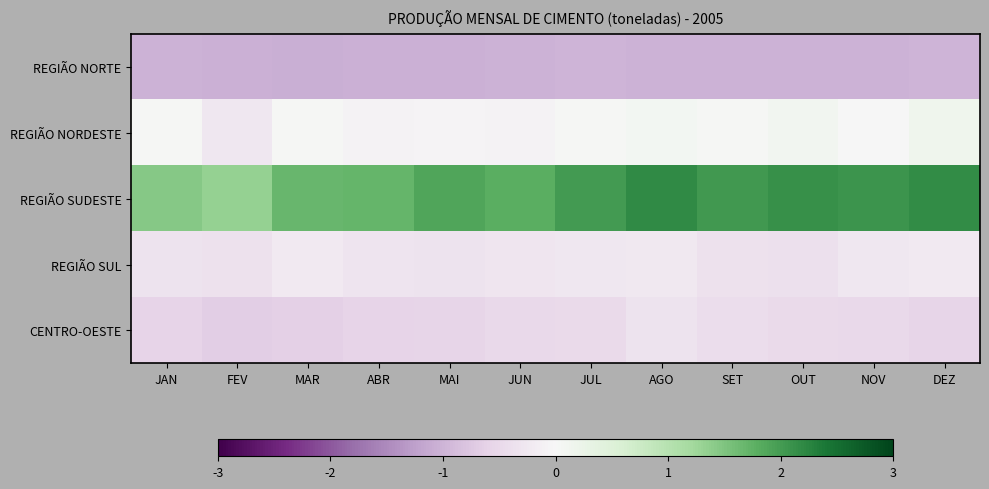

Count the number of categories in the chart.

12